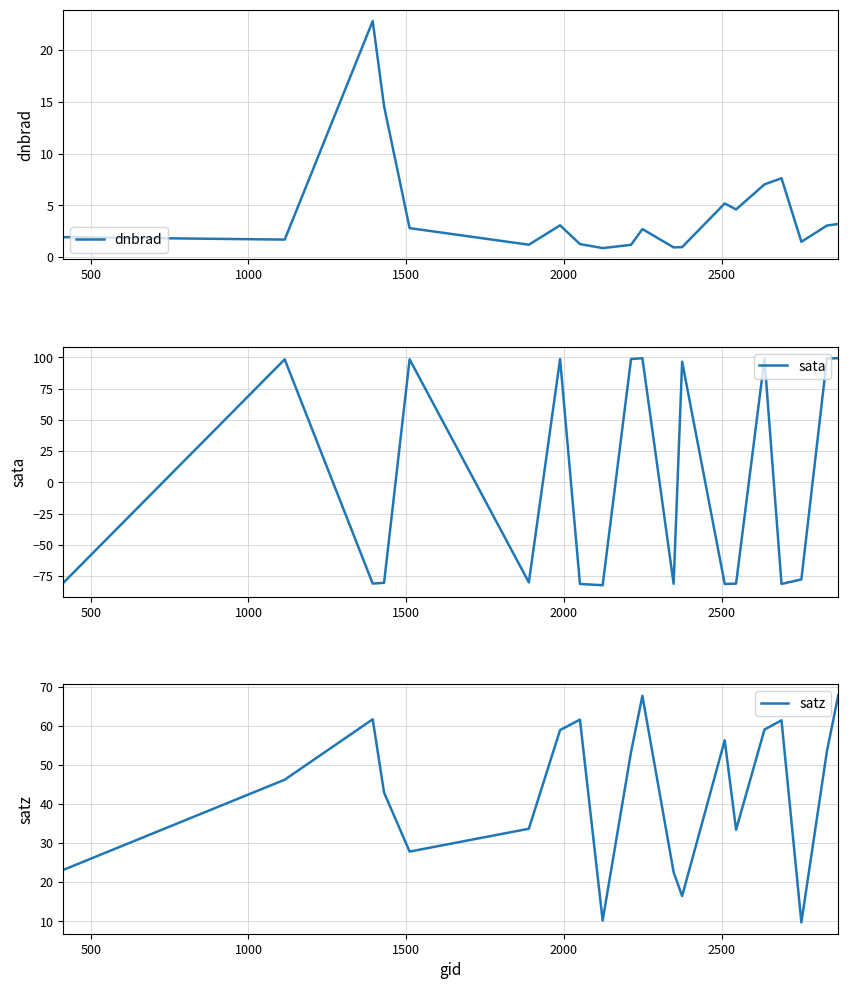

Does the chart display data point markers on the line(s)?

No